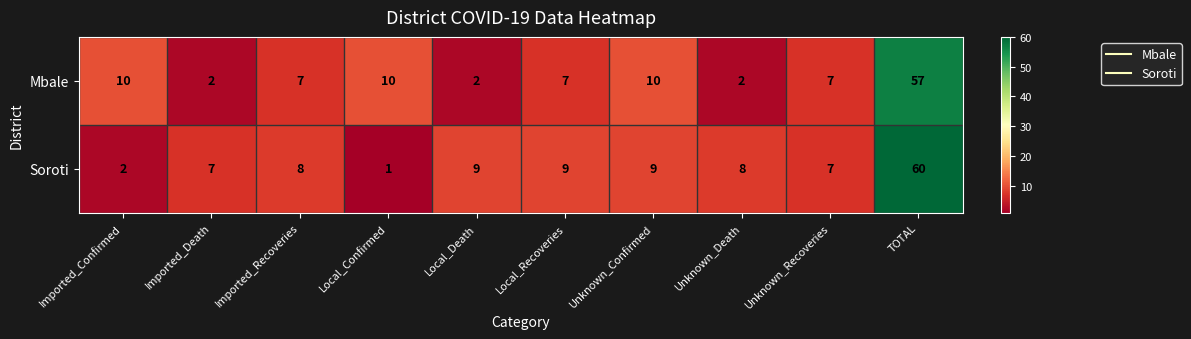

What is the sum of all Mbale values?

114